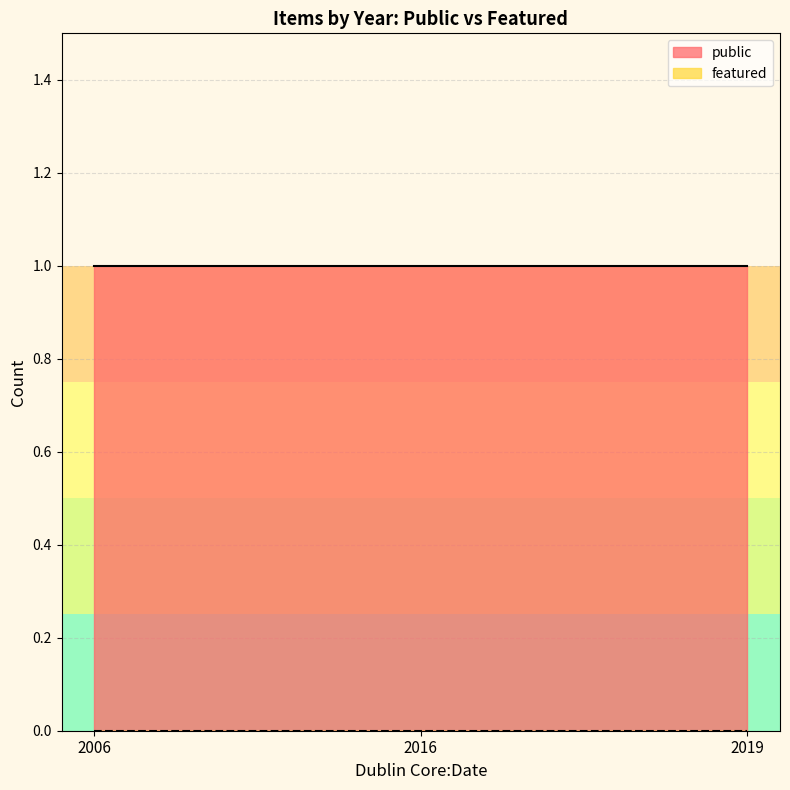

Rank the series by their average value, from lowest to highest.

featured, public